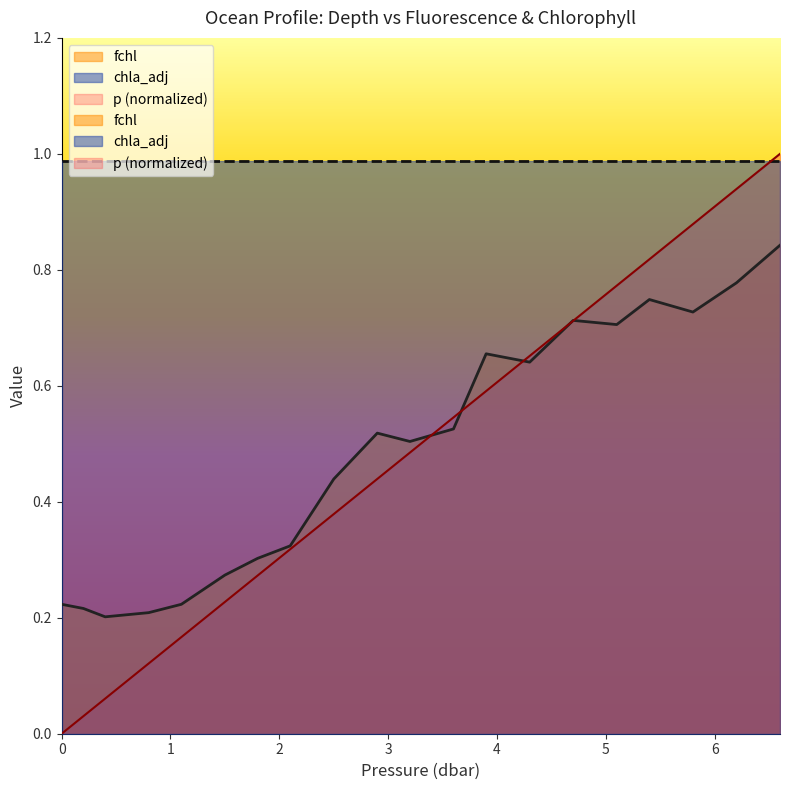

True or false: fchl has a value of 0.7 at 2.5.

False